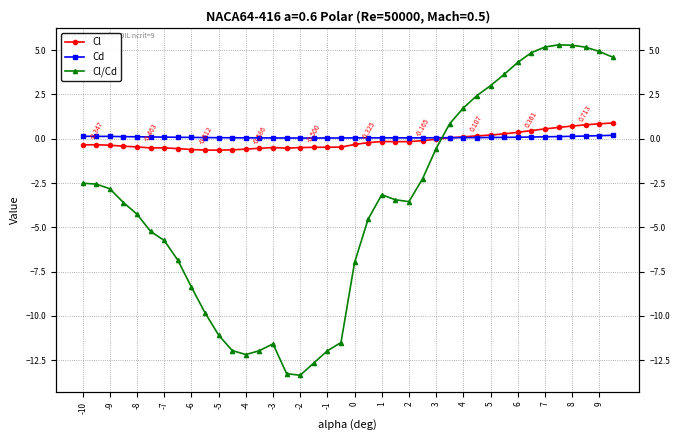

Count the number of categories in the chart.

40